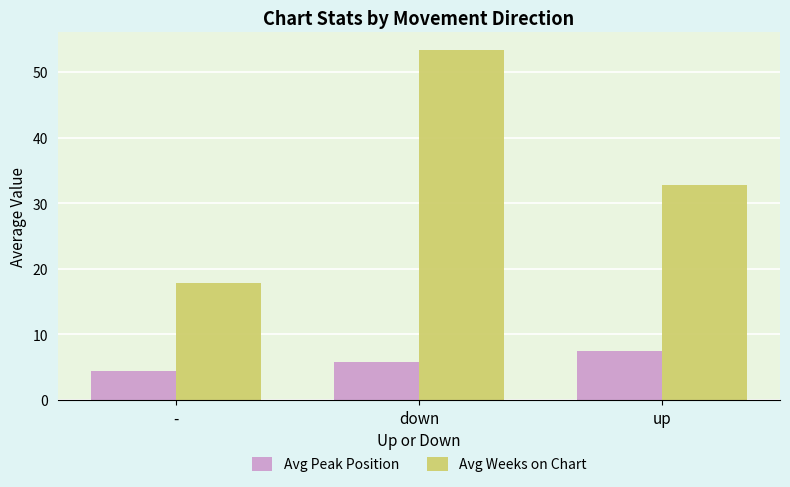

Reading left to right, transcribe all the data shown in this chart.

Avg Peak Position: -=4.5	down=5.8	up=7.4
Avg Weeks on Chart: -=17.9	down=53.4	up=32.8